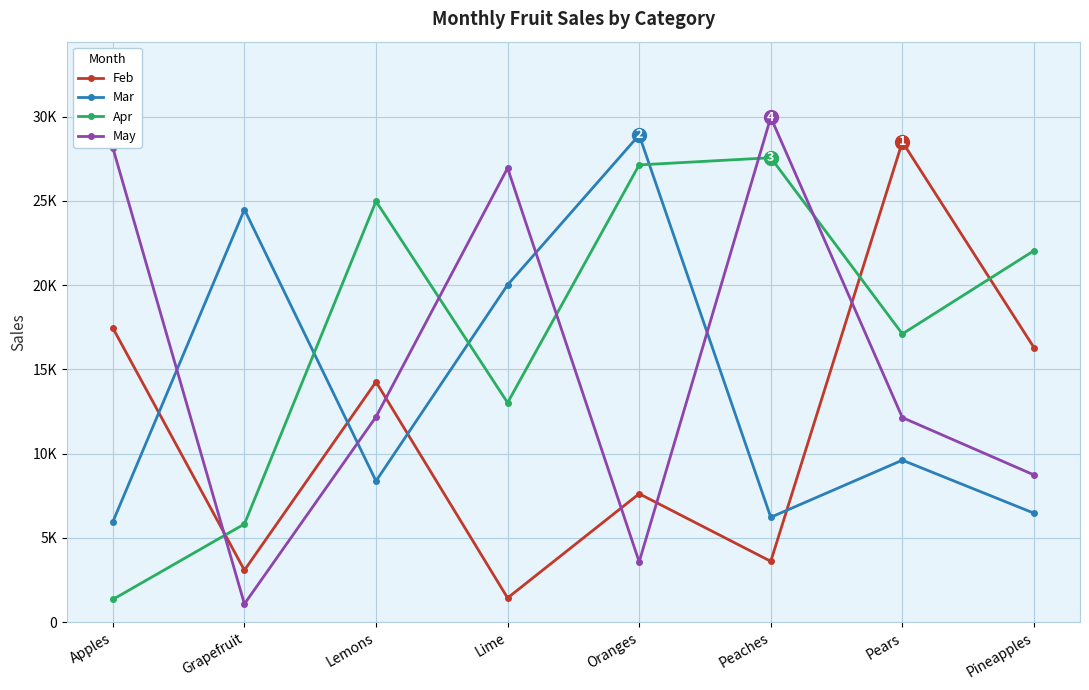

Does the chart have visible grid lines?

Yes